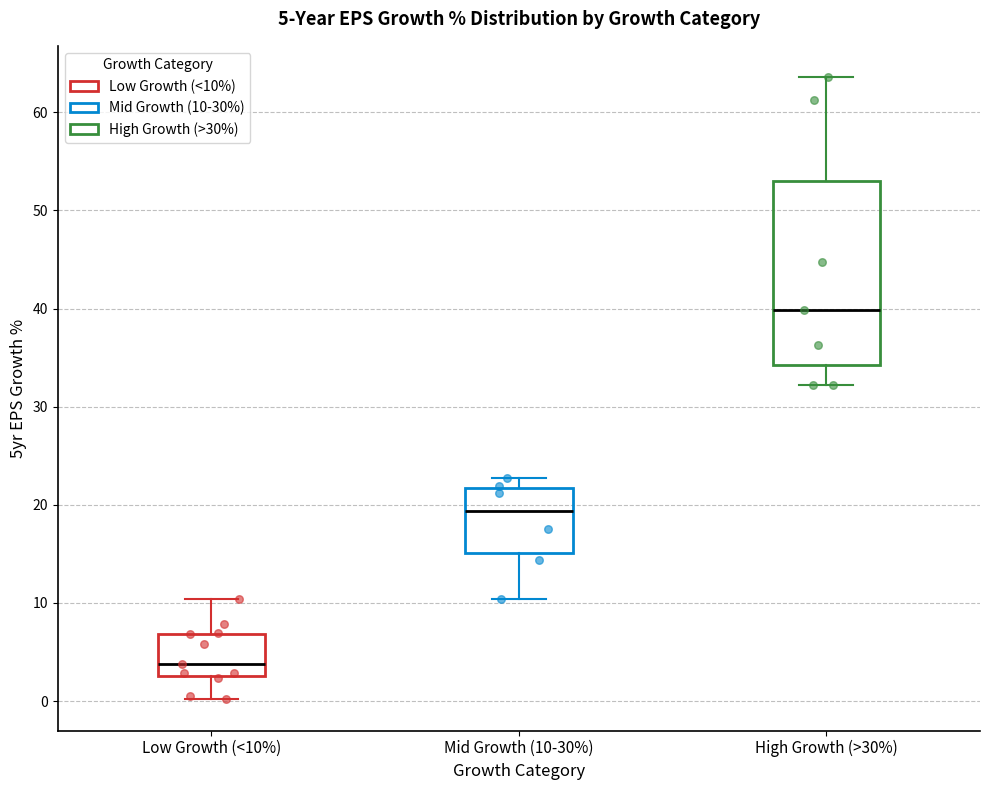

Which box has the highest median line?

High Growth (>30%)